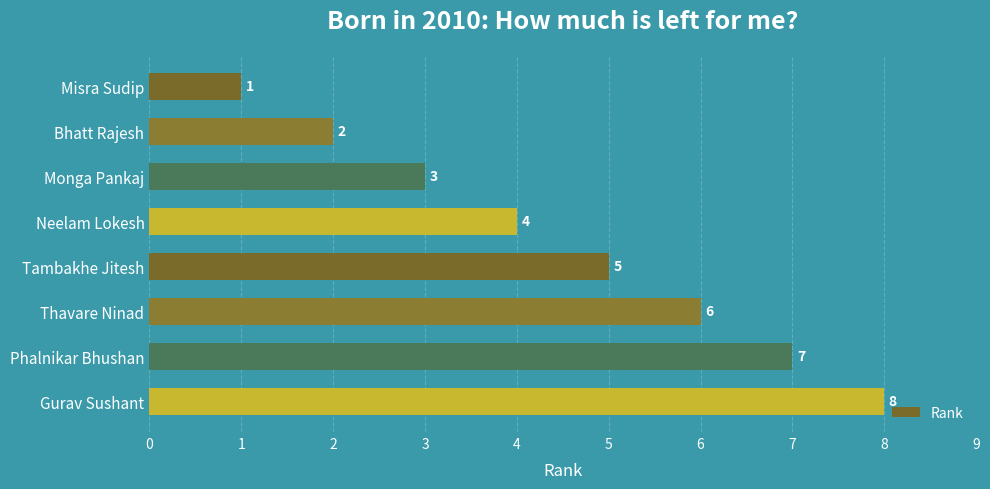

What is the label of the 7th bar from the bottom?

Bhatt Rajesh